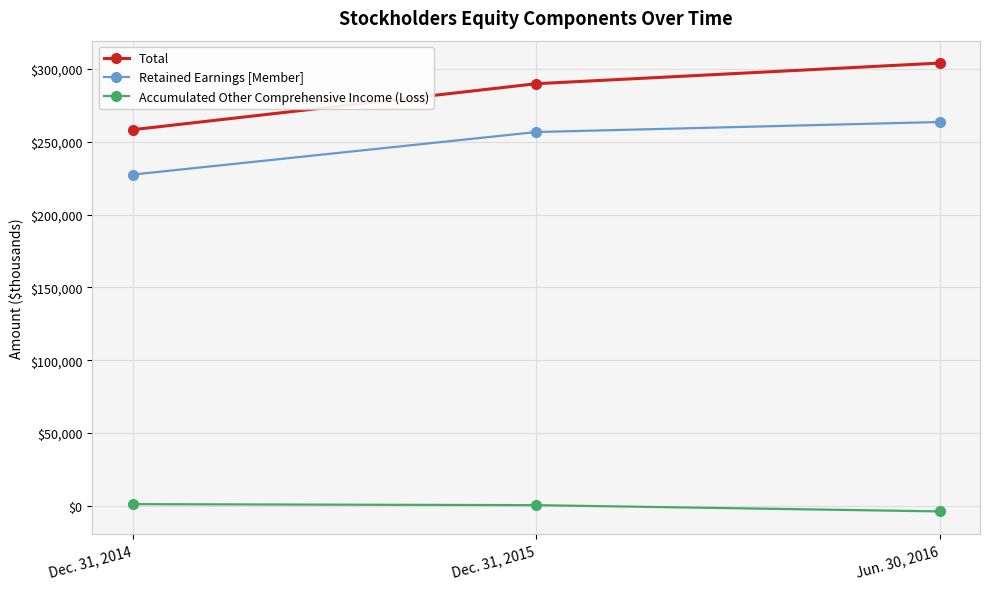

What is the value of the Total point at the 3rd from the left?

304107